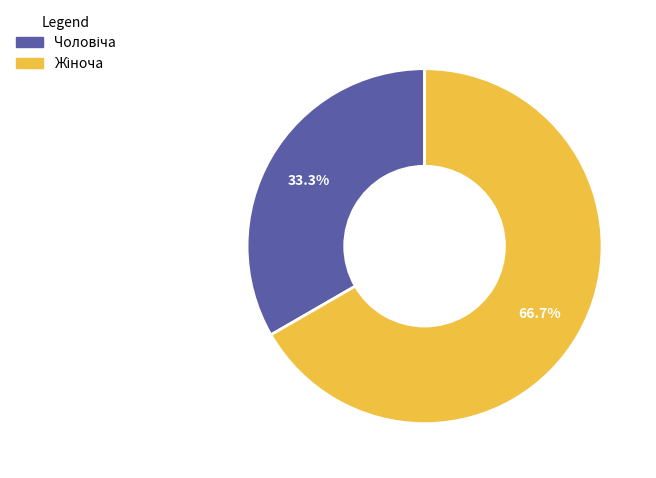

Does any single category account for the majority?

Yes